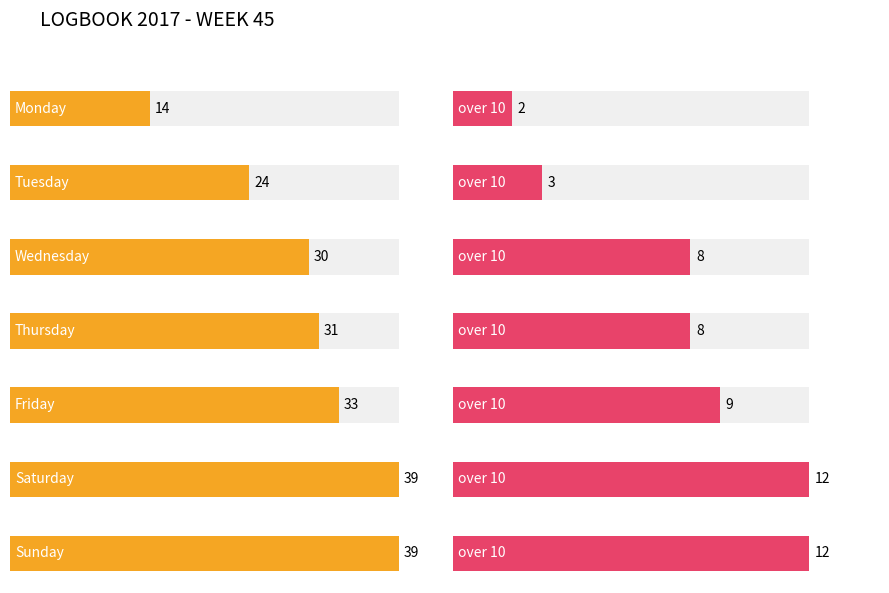

At which label does over 10 reach its minimum?

Monday